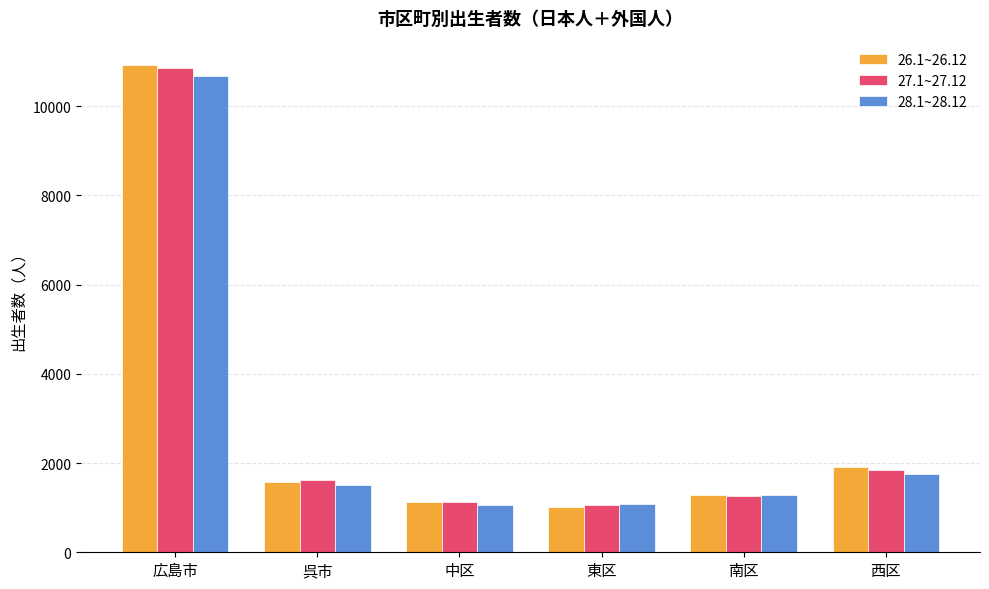

What is the maximum value shown in the chart?

10925